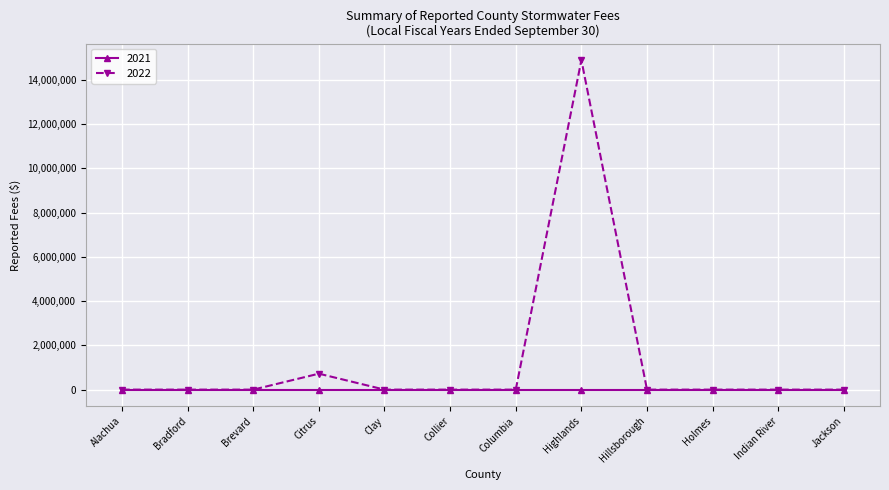

Reading left to right, what are all the values shown in this chart?

2021: 0	0	0	0	0	0	0	0	0	0	0	0
2022: 0	0	0	721691	0	0	0	14898581	0	0	0	0